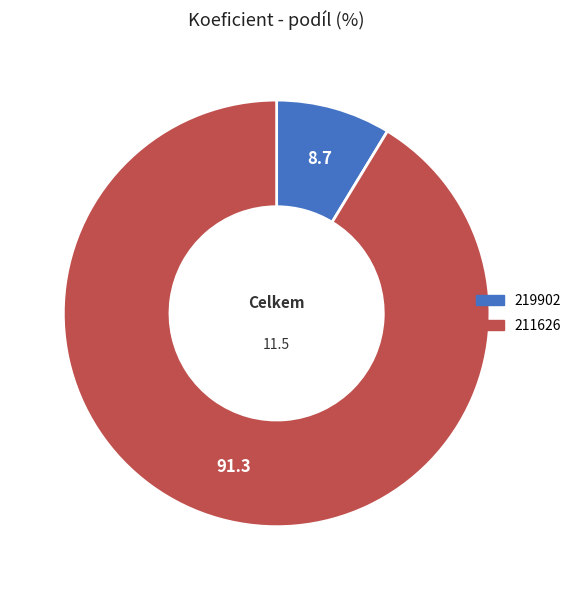

Which category has the smallest portion of the pie?

219902